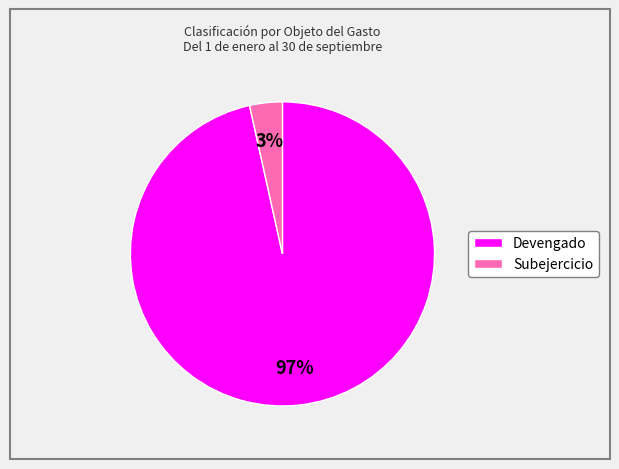

Between Subejercicio and Devengado, which is larger?

Devengado